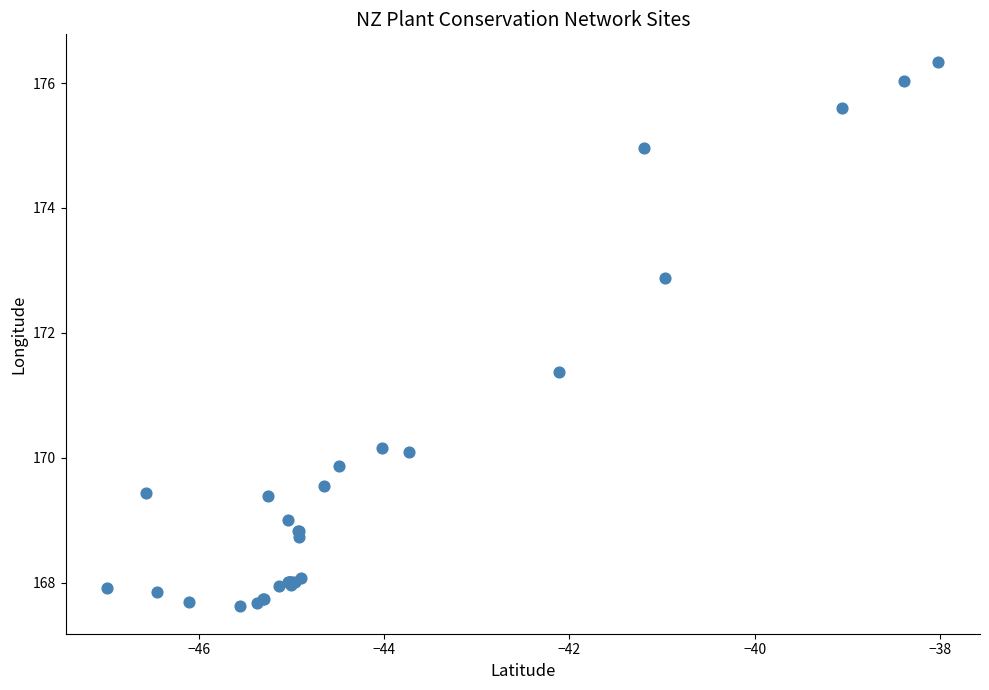

What Y value in the scatter plot is closest to 171?

171.4